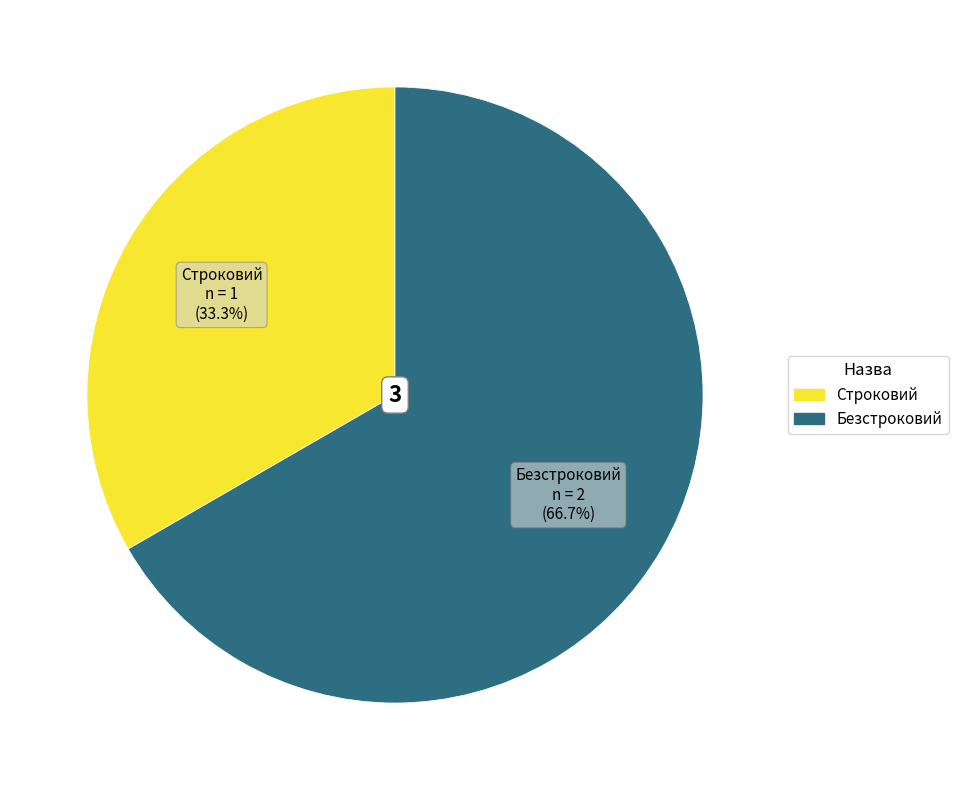

What is the total percentage of Безстроковий and Строковий?

100.0%